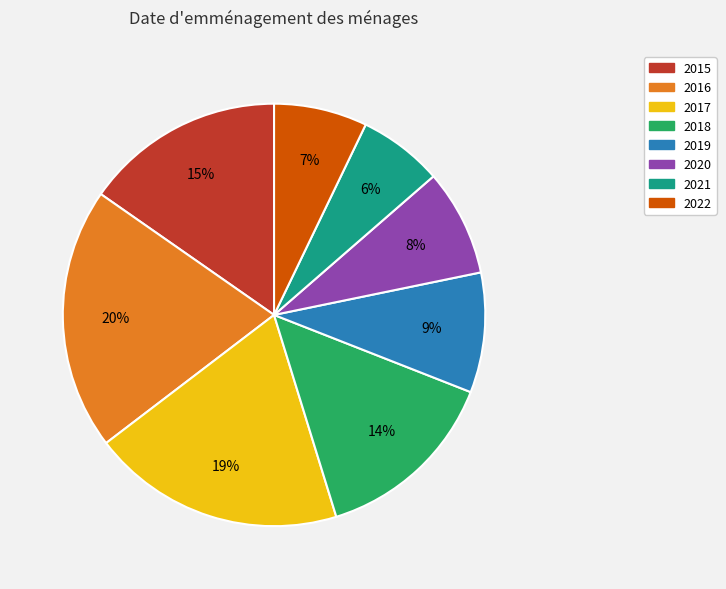

What is the ratio of the value at 2019 to the value at 2016?

0.5